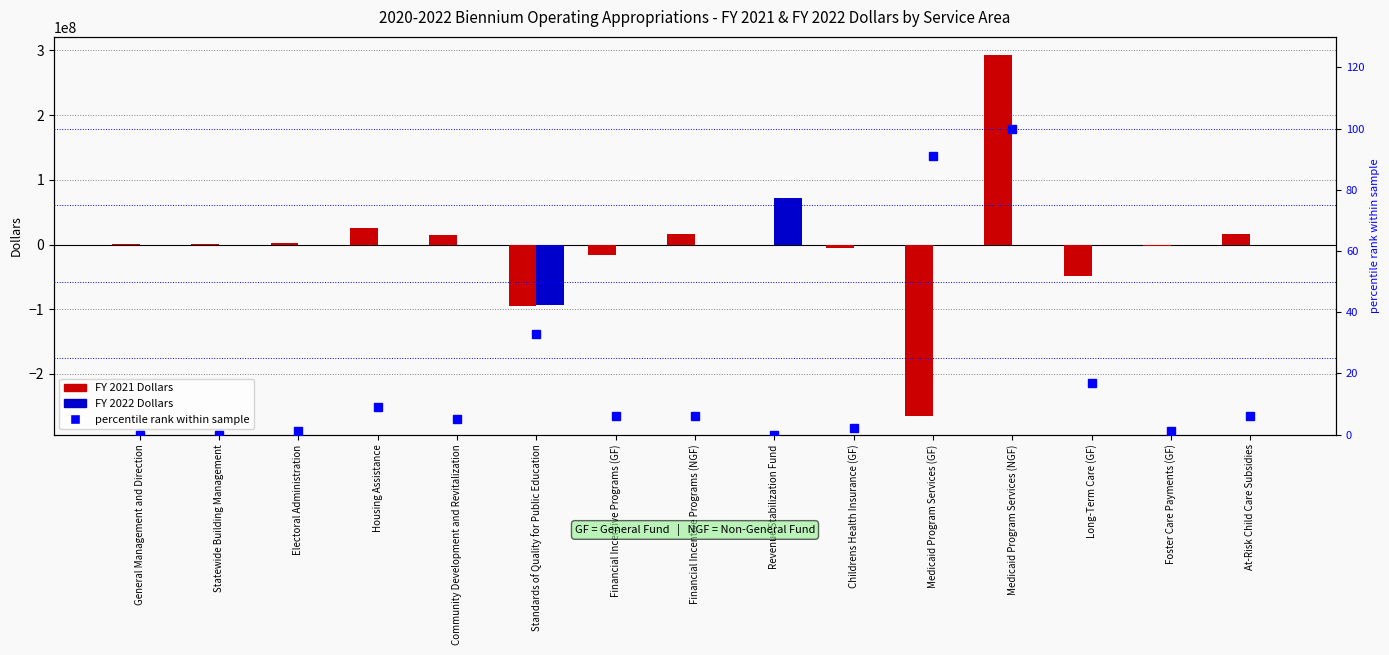

What is the label of the 6th bar from the right?

Childrens Health Insurance (GF)